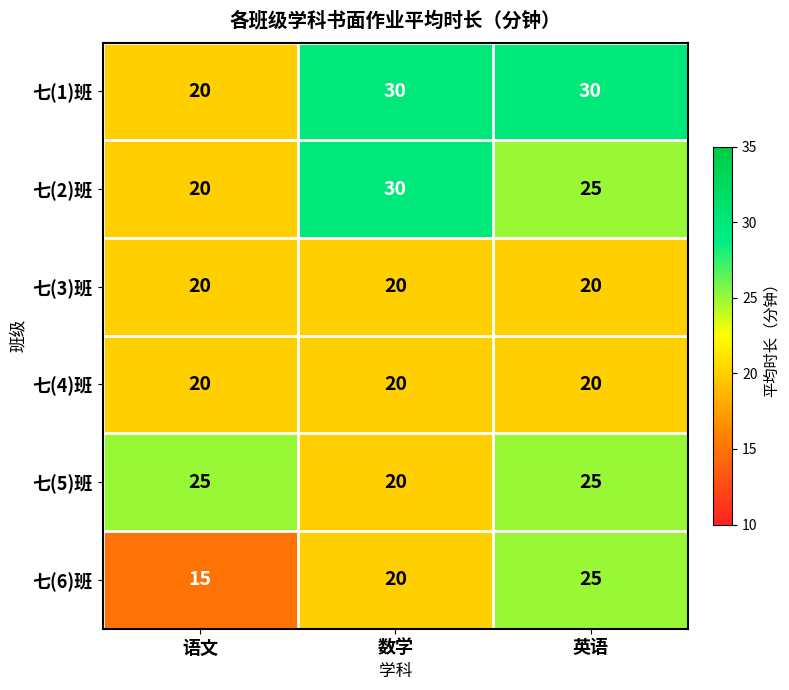

What is the approximate value of 七(3)班 at 语文?

20